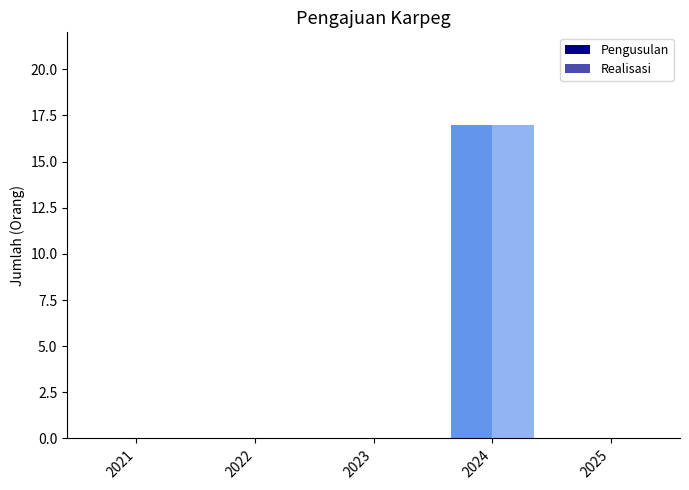

What is the average value of the Pengusulan series?

3